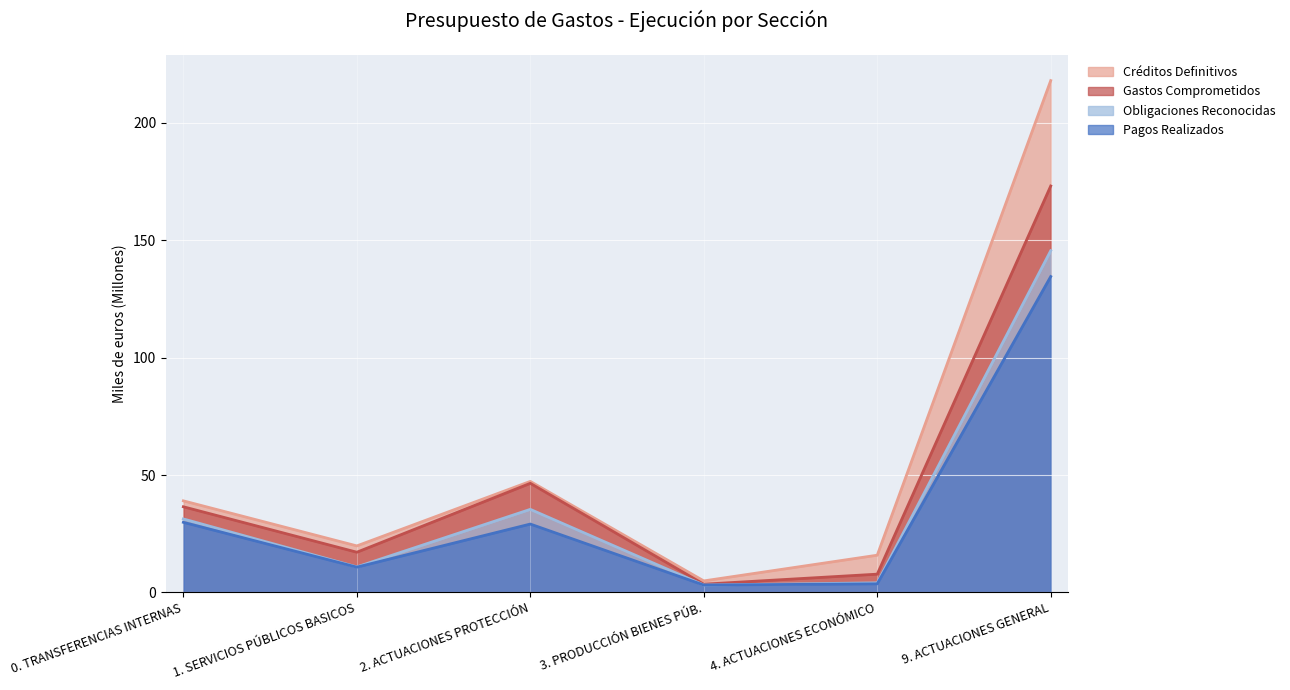

At which label does Gastos Comprometidos reach its minimum?

3. PRODUCCIÓN BIENES PÚB.